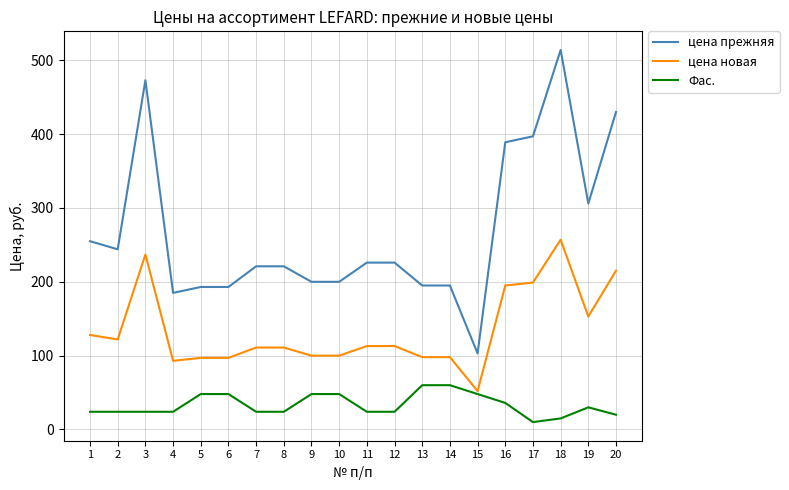

The цена прежняя series shows 319 at 13. True or false?

False